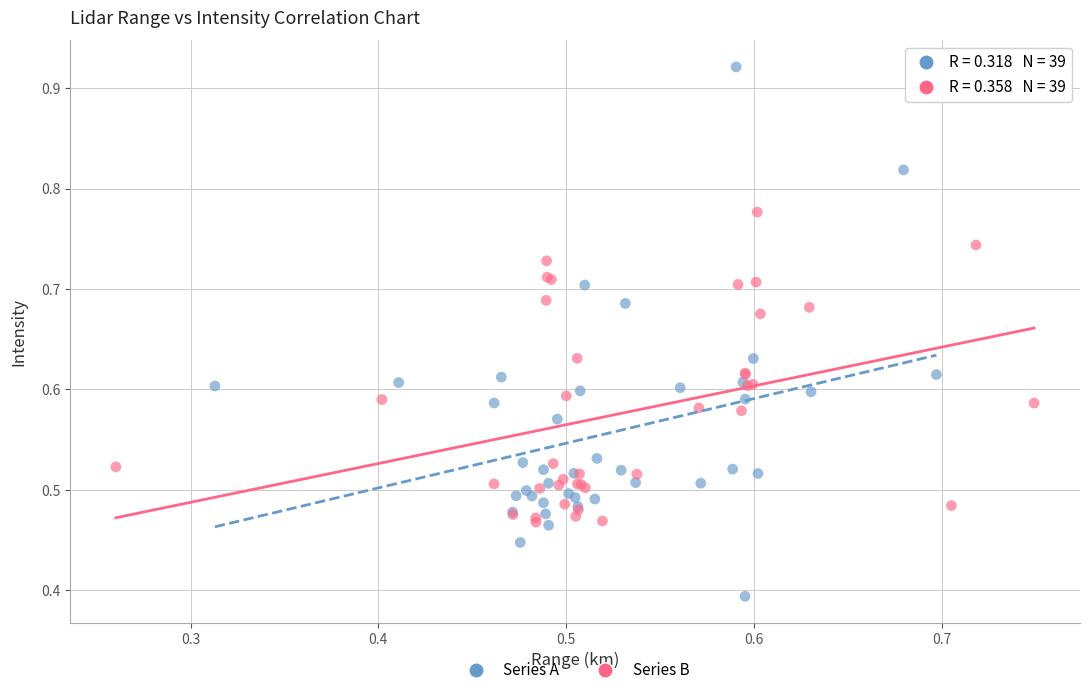

Which series has the largest Y range (max minus min)?

Series A